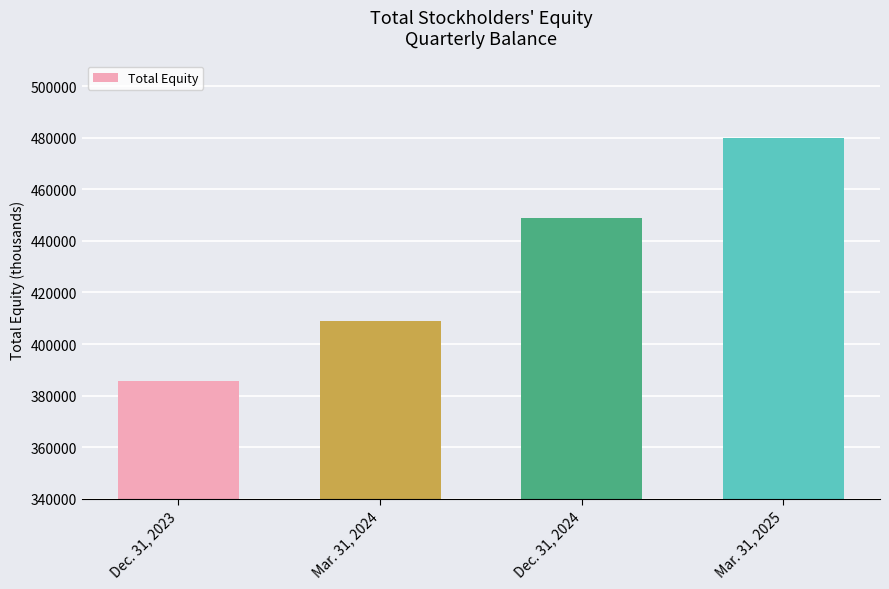

Rank the categories by value from lowest to highest.

Dec. 31, 2023, Mar. 31, 2024, Dec. 31, 2024, Mar. 31, 2025